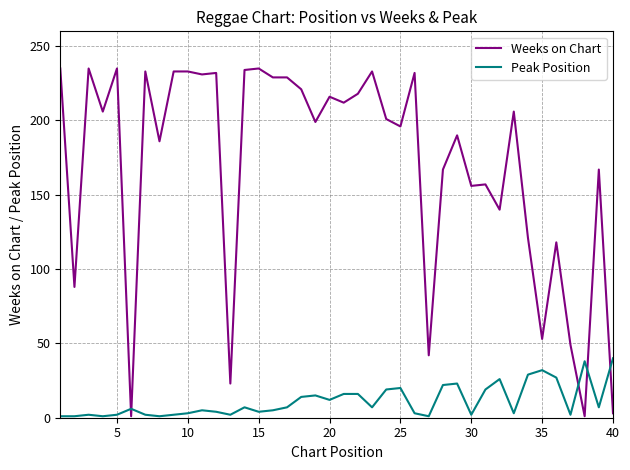

Rank the series by their average value, from highest to lowest.

Weeks on Chart, Peak Position